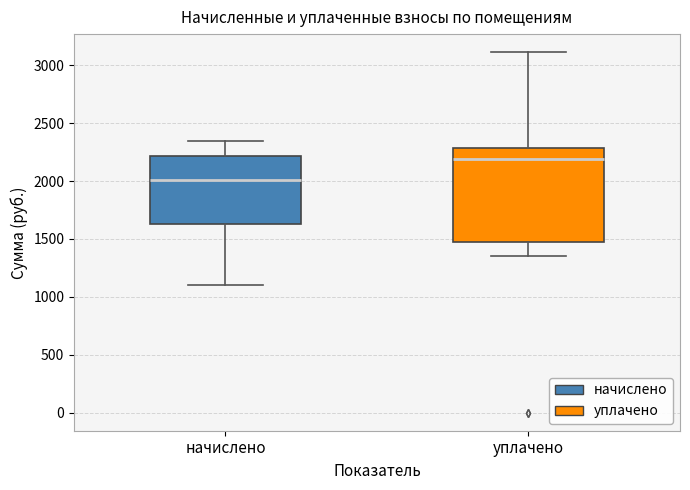

Which box's median line is the lowest?

начислено